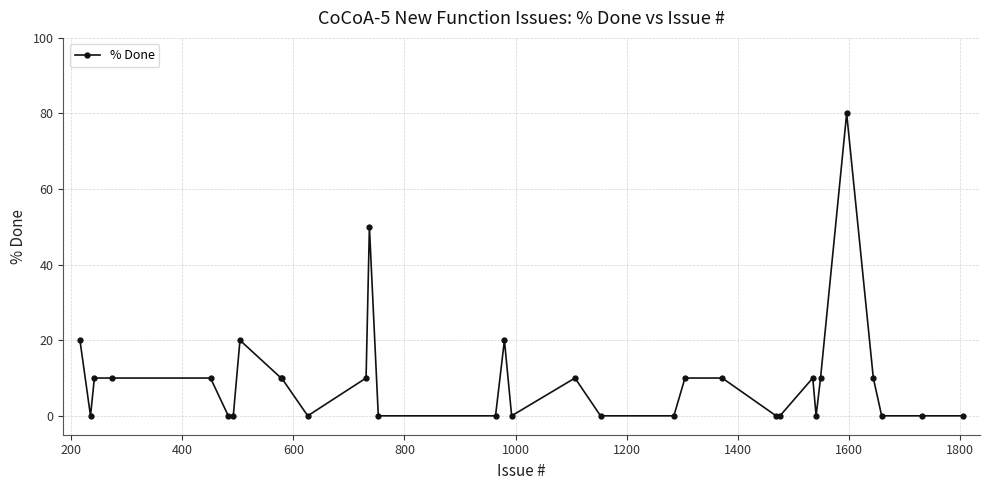

What is the average value?

10